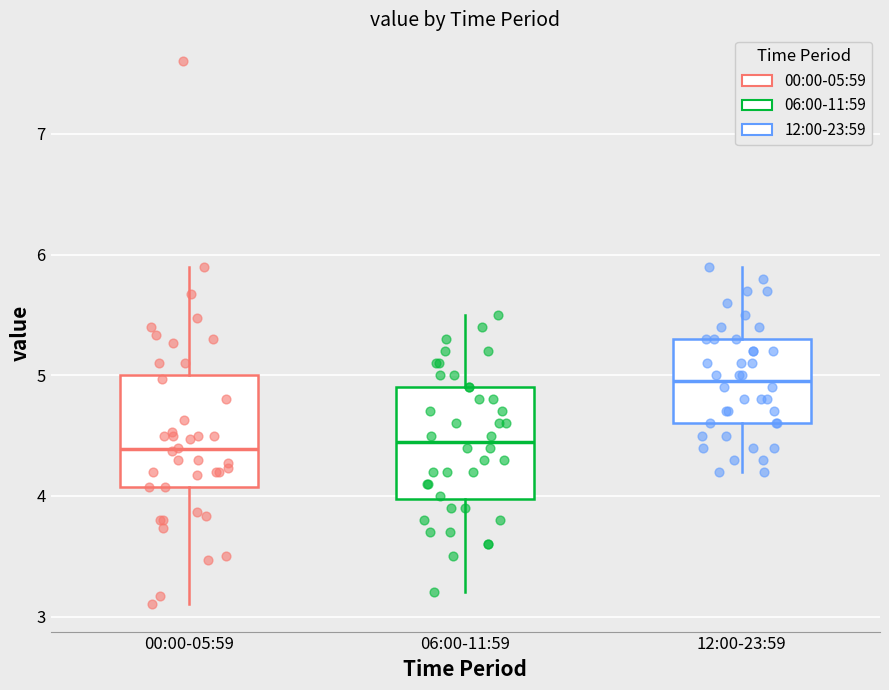

Where is the upper edge of the box for 12:00-23:59 on the y-axis? The values are not printed on the chart, so give them approximately, as read against the axis.

5.3